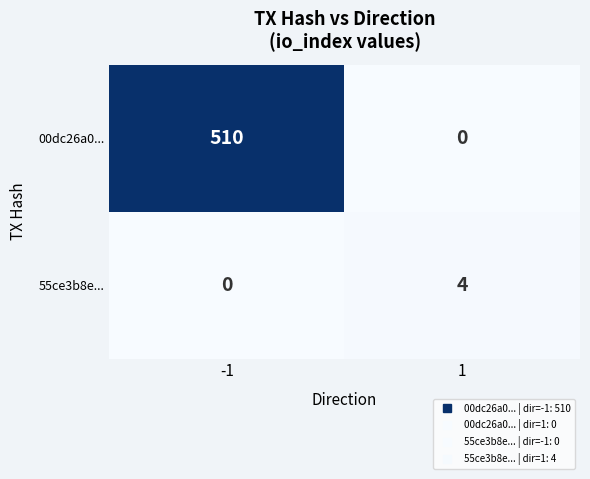

Rank the series by their average value, from lowest to highest.

55ce3b8e..., 00dc26a0...